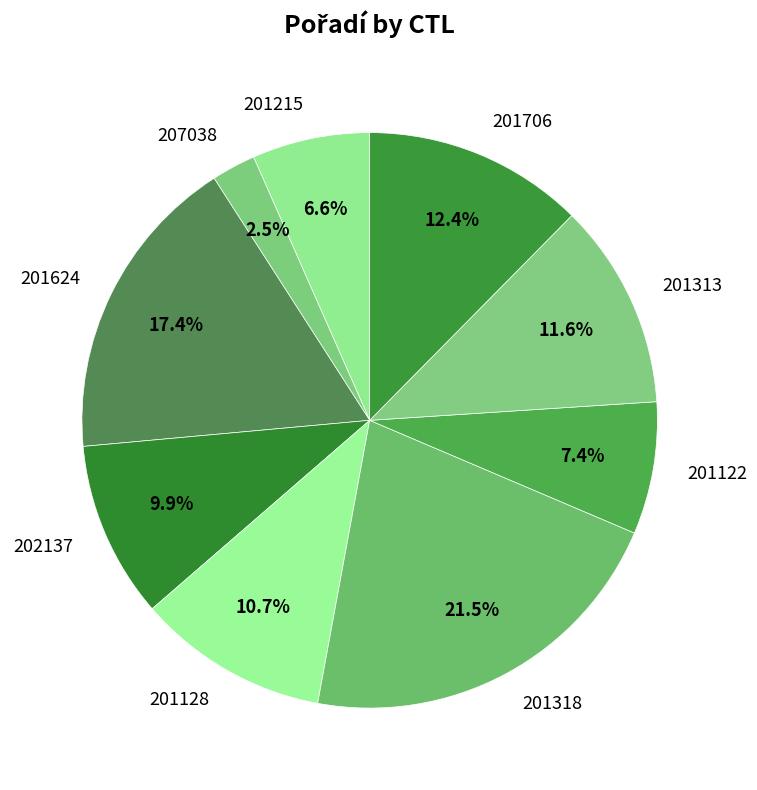

What is the smallest slice in the pie chart?

207038